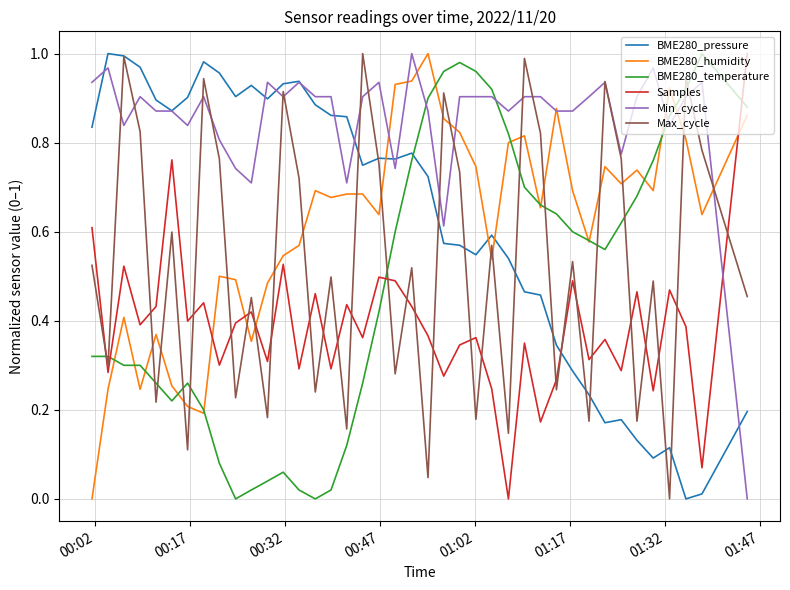

True or false: Min_cycle and BME280_temperature cross at least once.

True